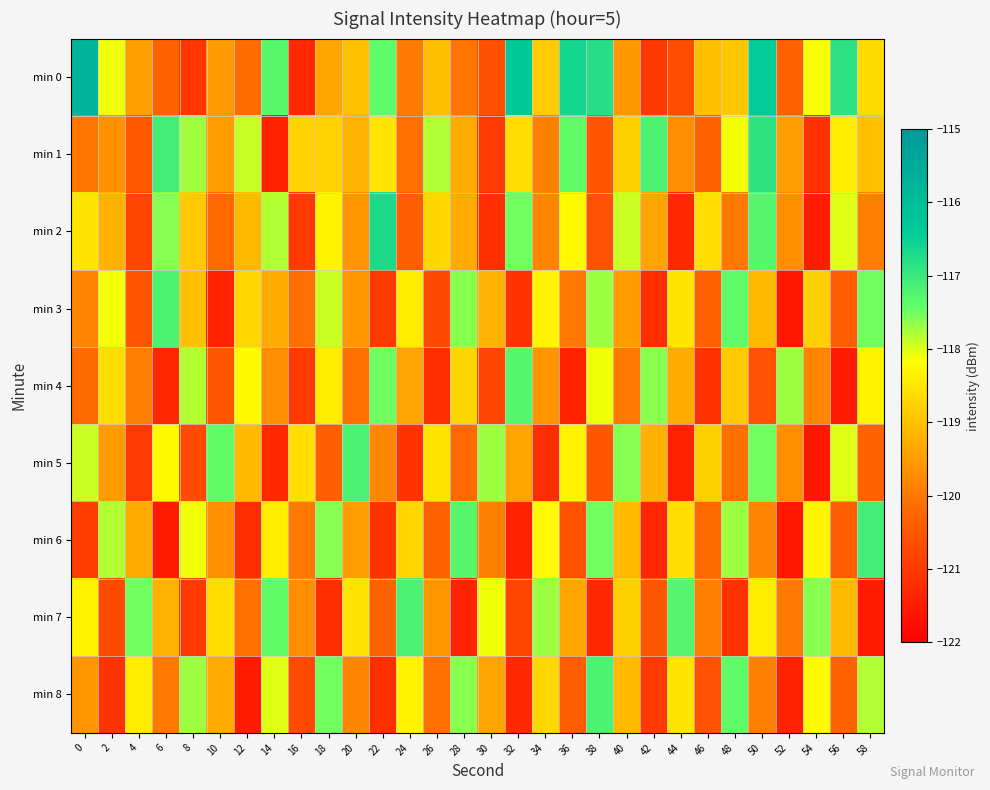

Reading left to right, list all the values displayed in this chart.

min 0: 0=-115.8	2=-118.1	4=-119.5	6=-120.3	8=-121.1	10=-119.5	12=-120.1	14=-117.3	16=-121.3	18=-119.4	20=-119.0	22=-117.4	24=-120.0	26=-119.0	28=-120.0	30=-120.6	32=-116.3	34=-118.8	36=-116.6	38=-116.8	40=-119.6	42=-121.0	44=-120.7	46=-119.0	48=-118.9	50=-116.4	52=-120.3	54=-118.1	56=-116.9	58=-118.6
min 1: 0=-120.0	2=-119.7	4=-120.5	6=-117.1	8=-117.7	10=-119.5	12=-117.9	14=-121.4	16=-118.8	18=-118.8	20=-119.2	22=-118.5	24=-120.1	26=-117.8	28=-119.3	30=-121.0	32=-118.6	34=-119.9	36=-117.4	38=-120.5	40=-118.8	42=-117.2	44=-119.7	46=-120.3	48=-118.1	50=-116.9	52=-119.5	54=-121.1	56=-118.4	58=-119.0
min 2: 0=-118.5	2=-119.2	4=-120.8	6=-117.6	8=-118.9	10=-120.2	12=-119.1	14=-117.8	16=-121.0	18=-118.3	20=-119.6	22=-116.7	24=-120.4	26=-118.7	28=-119.3	30=-121.2	32=-117.5	34=-119.8	36=-118.2	38=-120.6	40=-117.9	42=-119.4	44=-121.3	46=-118.6	48=-120.0	50=-117.3	52=-119.7	54=-121.5	56=-118.0	58=-119.9
min 3: 0=-119.8	2=-118.1	4=-120.5	6=-117.2	8=-119.0	10=-121.4	12=-118.7	14=-119.3	16=-120.1	18=-117.9	20=-119.6	22=-121.0	24=-118.4	26=-120.7	28=-117.6	30=-119.2	32=-121.1	34=-118.3	36=-120.0	38=-117.7	40=-119.5	42=-121.2	44=-118.5	46=-120.3	48=-117.4	50=-119.1	52=-121.6	54=-118.8	56=-120.4	58=-117.5
min 4: 0=-120.2	2=-118.6	4=-119.9	6=-121.3	8=-117.8	10=-120.5	12=-118.2	14=-119.7	16=-121.0	18=-118.4	20=-120.1	22=-117.5	24=-119.4	26=-121.2	28=-118.7	30=-120.8	32=-117.3	34=-119.6	36=-121.4	38=-118.1	40=-120.0	42=-117.6	44=-119.3	46=-121.1	48=-118.9	50=-120.6	52=-117.7	54=-119.8	56=-121.5	58=-118.3
min 5: 0=-117.9	2=-119.5	4=-121.0	6=-118.2	8=-120.7	10=-117.4	12=-119.1	14=-121.3	16=-118.6	18=-120.4	20=-117.2	22=-119.8	24=-121.1	26=-118.5	28=-120.2	30=-117.7	32=-119.4	34=-121.2	36=-118.3	38=-120.5	40=-117.6	42=-119.2	44=-121.4	46=-118.8	48=-120.1	50=-117.5	52=-119.7	54=-121.6	56=-118.0	58=-120.3
min 6: 0=-120.9	2=-117.8	4=-119.3	6=-121.5	8=-118.1	10=-119.7	12=-121.2	14=-118.4	16=-120.0	18=-117.6	20=-119.5	22=-121.1	24=-118.7	26=-120.3	28=-117.3	30=-119.9	32=-121.4	34=-118.2	36=-120.6	38=-117.5	40=-119.1	42=-121.3	44=-118.6	46=-120.2	48=-117.7	50=-119.8	52=-121.6	54=-118.3	56=-120.4	58=-117.1
min 7: 0=-118.3	2=-120.7	4=-117.5	6=-119.2	8=-121.0	10=-118.6	12=-120.1	14=-117.4	16=-119.7	18=-121.2	20=-118.5	22=-120.3	24=-117.2	26=-119.6	28=-121.4	30=-118.1	32=-120.8	34=-117.7	36=-119.4	38=-121.3	40=-118.8	42=-120.5	44=-117.3	46=-119.9	48=-121.1	50=-118.4	52=-120.0	54=-117.6	56=-119.1	58=-121.5
min 8: 0=-119.6	2=-121.1	4=-118.4	6=-120.0	8=-117.7	10=-119.3	12=-121.5	14=-118.0	16=-120.7	18=-117.5	20=-119.8	22=-121.2	24=-118.3	26=-120.1	28=-117.6	30=-119.4	32=-121.3	34=-118.7	36=-120.4	38=-117.2	40=-119.1	42=-121.0	44=-118.5	46=-120.6	48=-117.4	50=-119.9	52=-121.4	54=-118.2	56=-120.3	58=-117.8